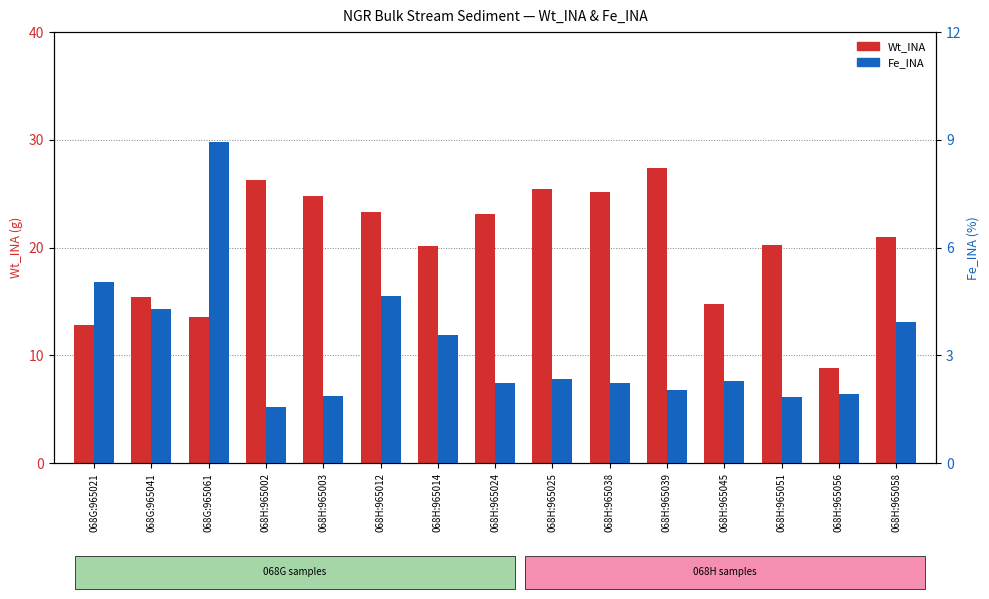

What position from the left is 068G:965061?

3